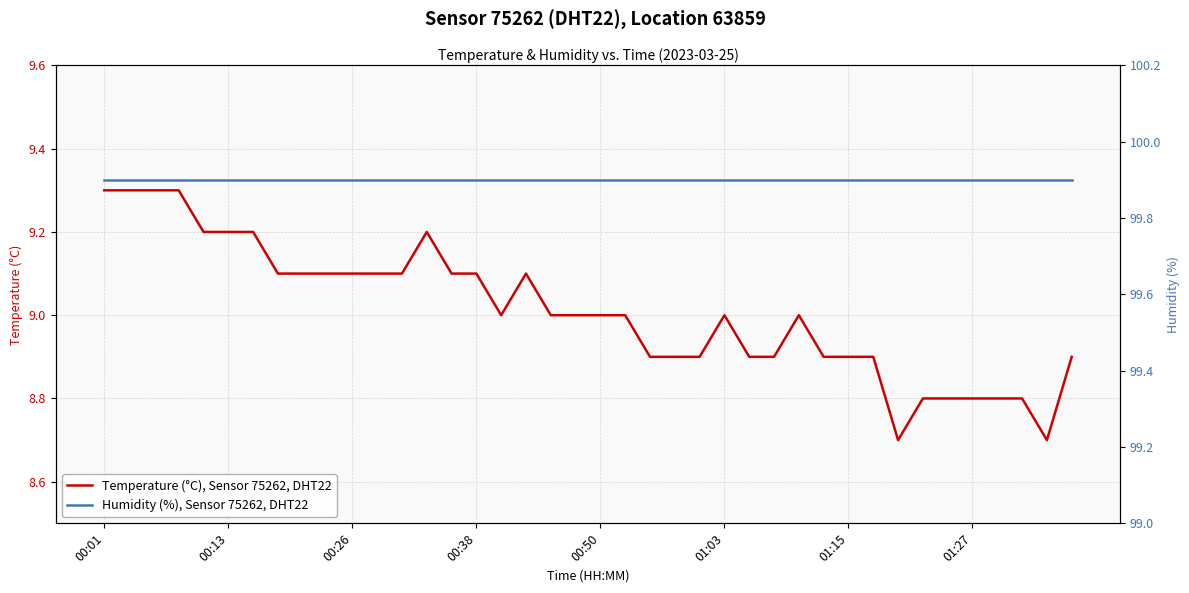

How many series are shown in this chart?

2